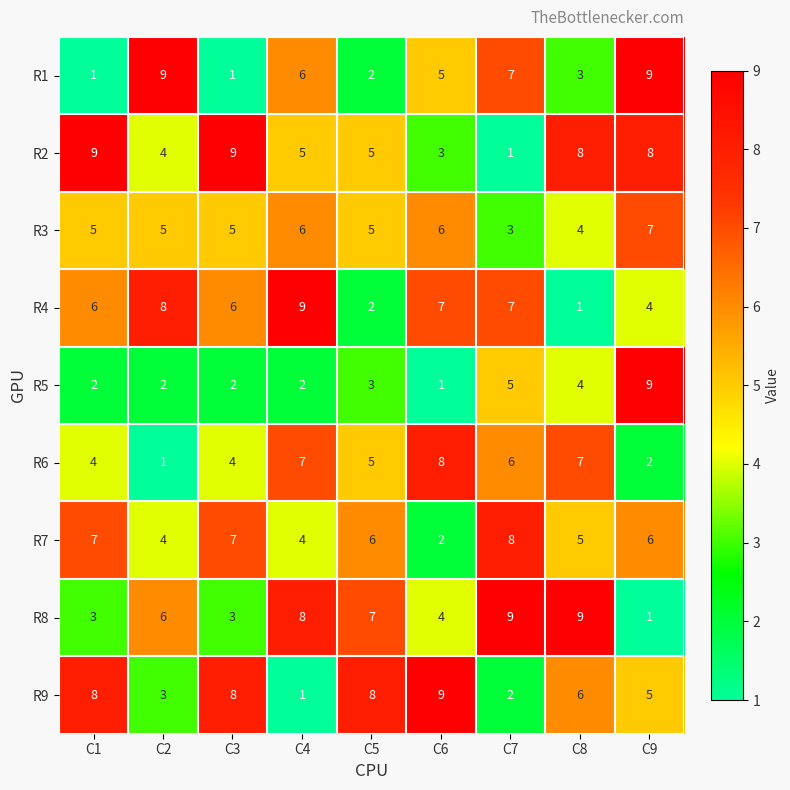

True or false: R9 has a value of 6 at C8.

True